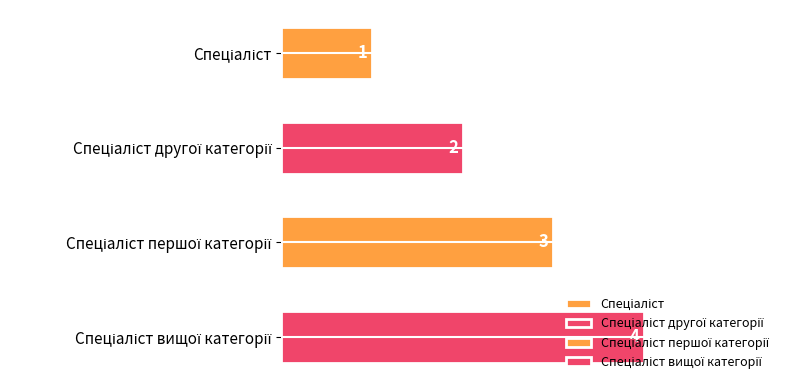

What is the change in value from Спеціаліст другої категорії to Спеціаліст вищої категорії?

+2